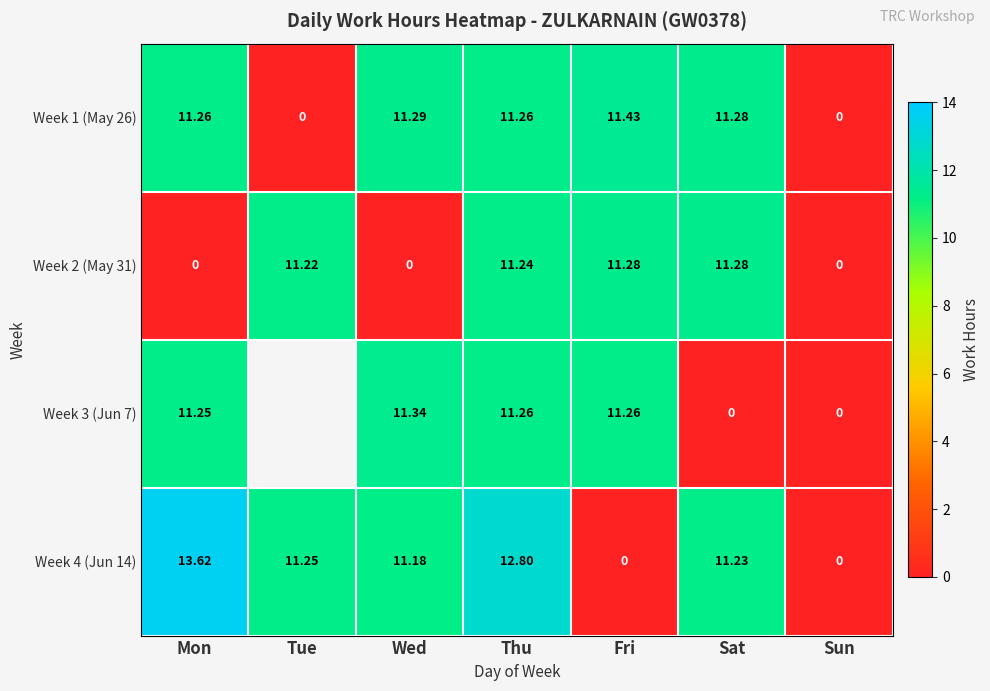

At which label does Week 4 (Jun 14) first exceed 11?

Mon